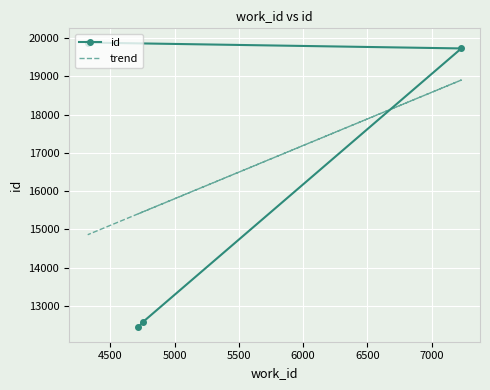

What are all the series names shown in the legend?

id, trend